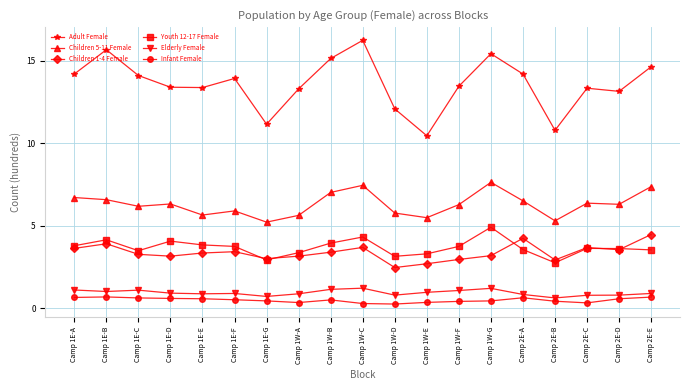

Count the number of data series in this chart.

6